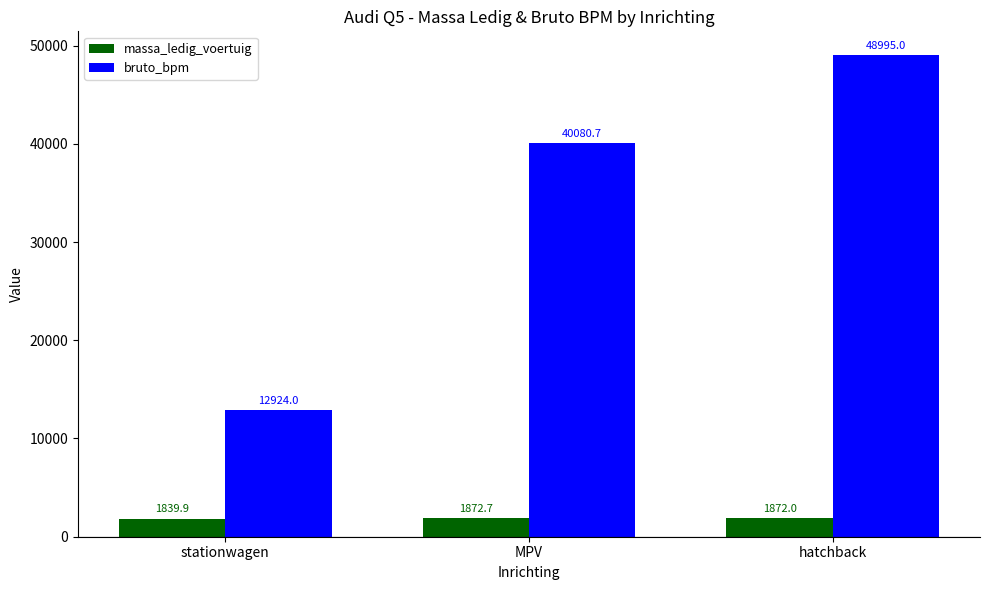

Reading right to left, what are all the values shown in this chart?

massa_ledig_voertuig: 1872.0	1872.7	1839.9
bruto_bpm: 48995.0	40080.7	12924.0